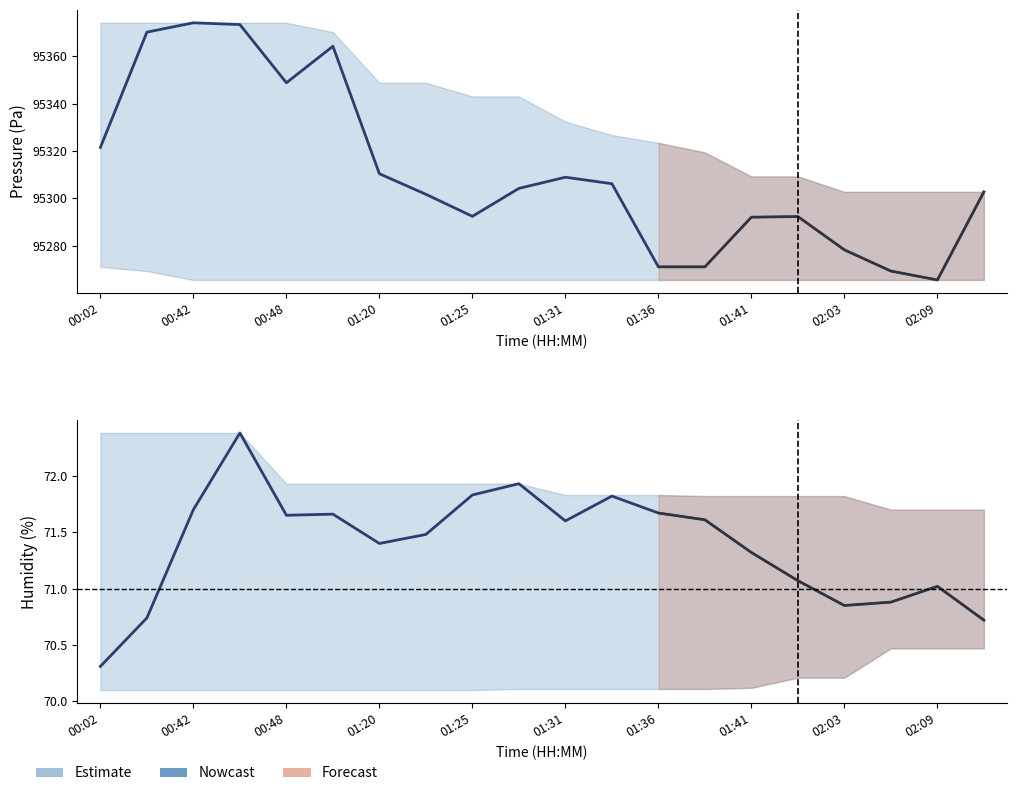

Is this an area chart (filled region under the line)?

No